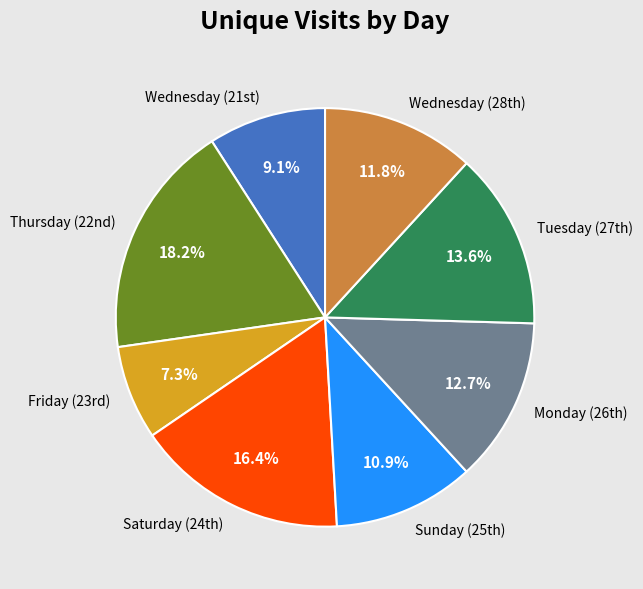

How many segments does this pie chart have?

8